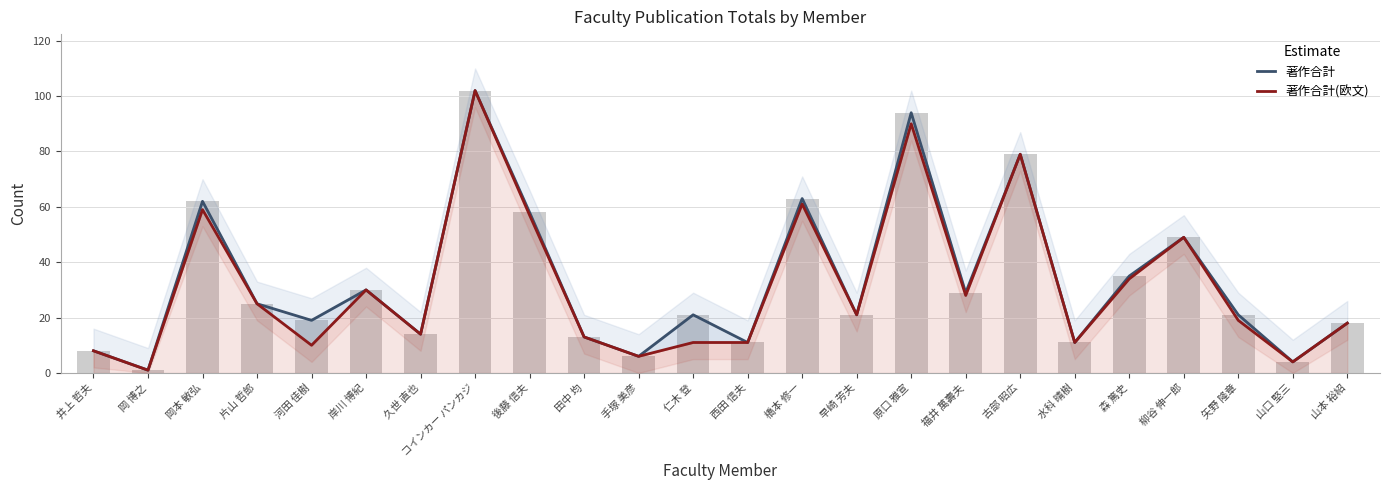

Reading left to right, extract all data points from this chart.

著作合計: 8	1	62	25	19	30	14	102	58	13	6	21	11	63	21	94	29	79	11	35	49	21	4	18
著作合計(欧文): 8	1	59	25	10	30	14	102	57	13	6	11	11	61	21	90	28	79	11	34	49	19	4	18